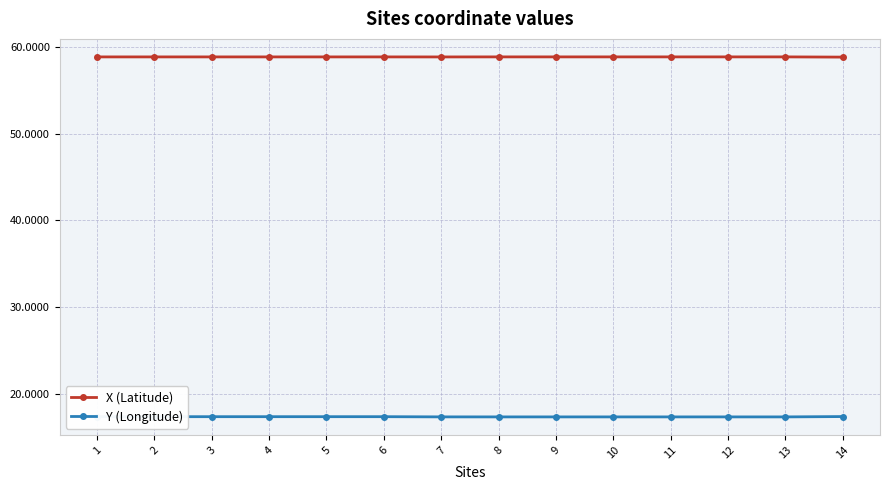

Rank the series by their maximum value, from lowest to highest.

Y (Longitude), X (Latitude)